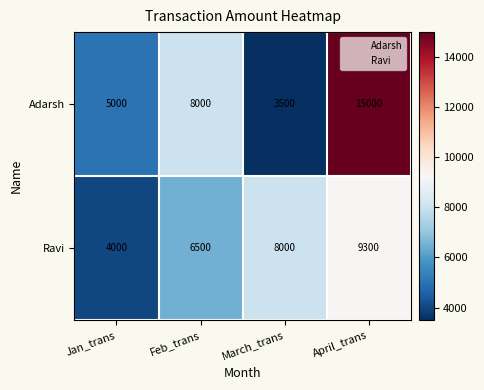

What is the difference between the second highest and minimum values in the Ravi series?

4000